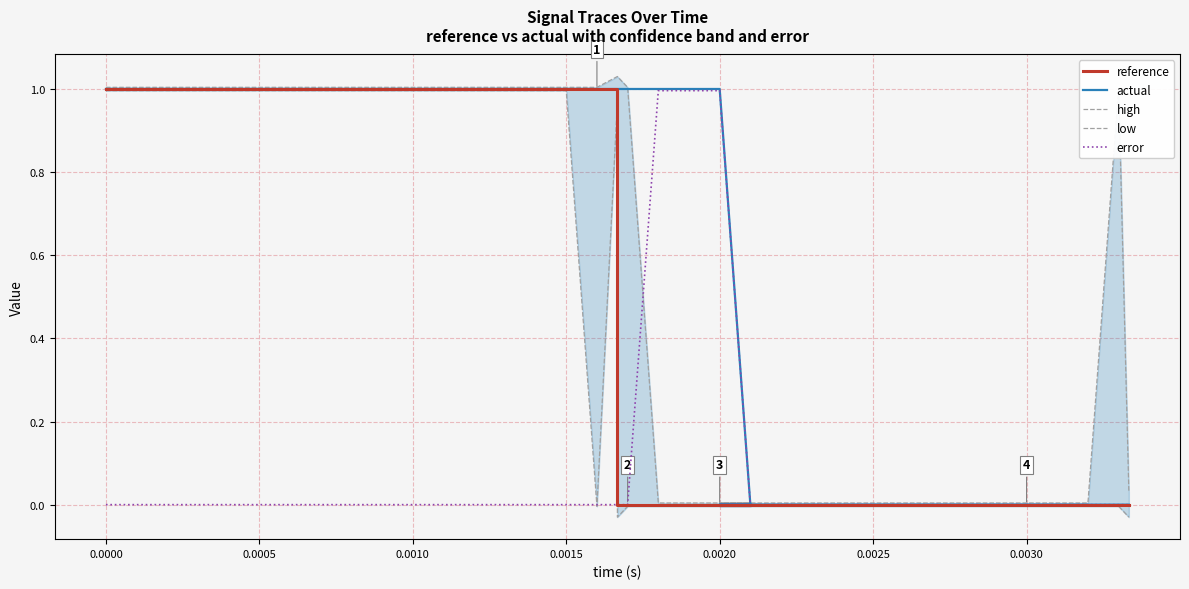

True or false: reference and low cross at least once.

True